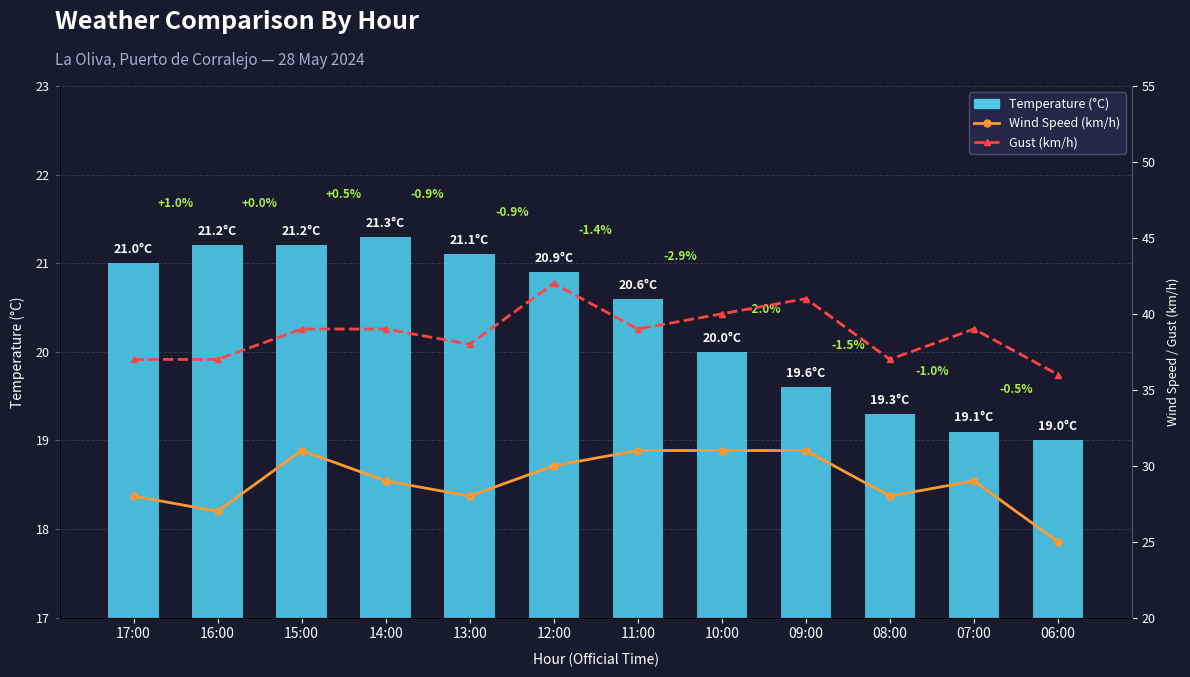

At which label does Wind Speed (km/h) reach its minimum?

06:00